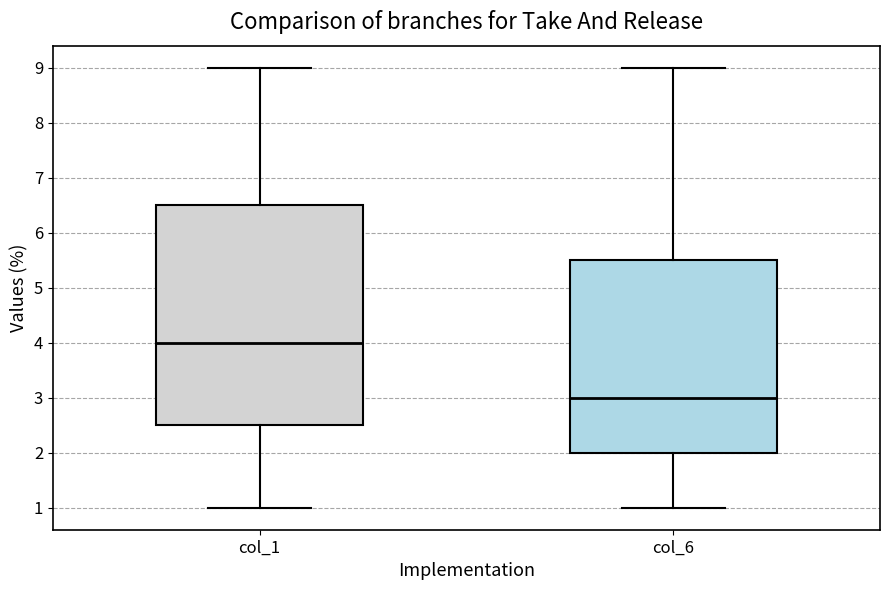

Where does the upper whisker of the box for col_6 end on the y-axis? The values are not printed on the chart, so give them approximately, as read against the axis.

9.0